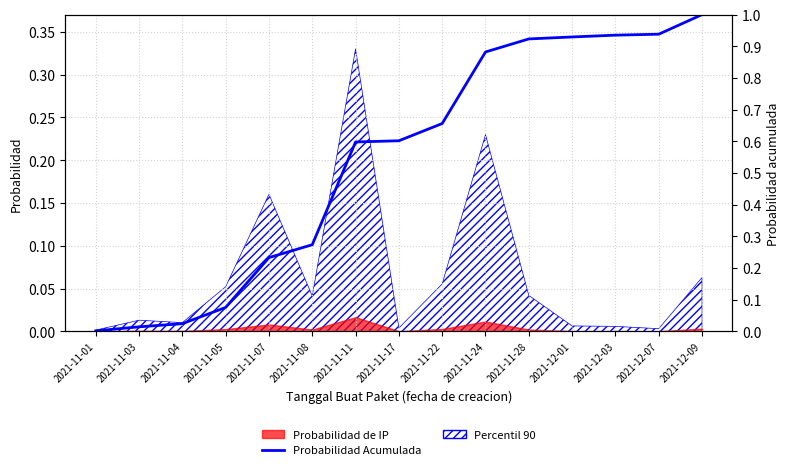

Where is the data nearest to the value 0?

2021-11-01